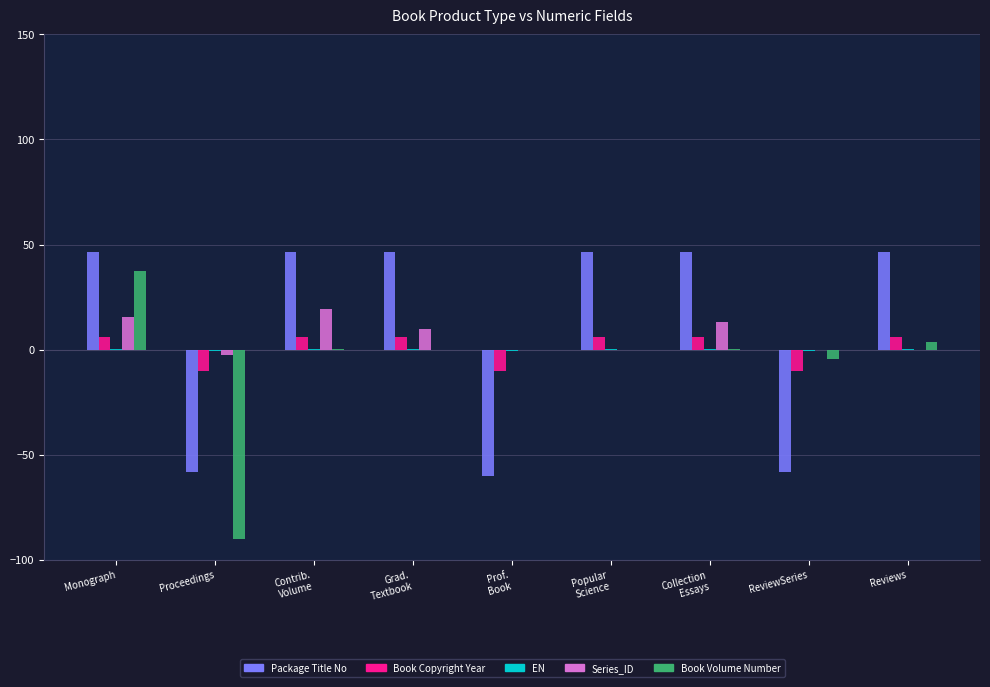

At which label does Book Volume Number reach its peak?

Monograph